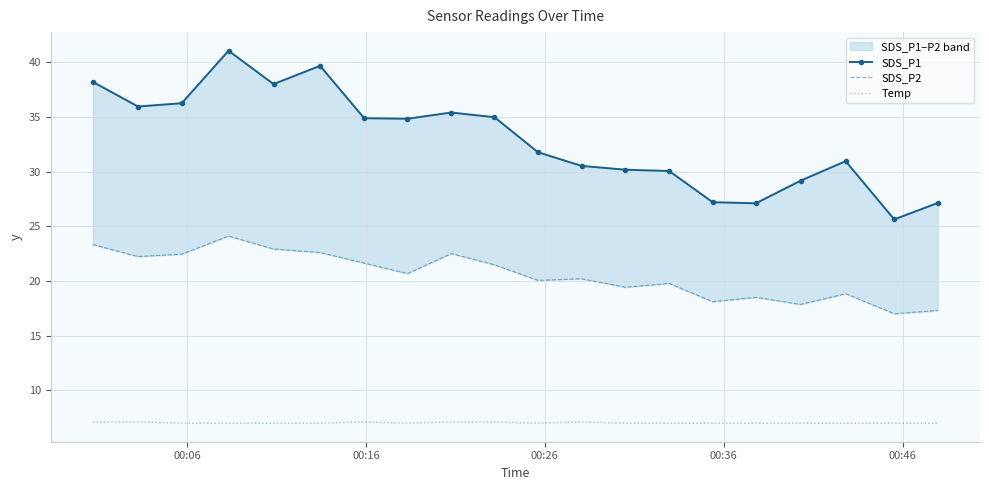

What is the average value of the SDS_P2 series?

20.5